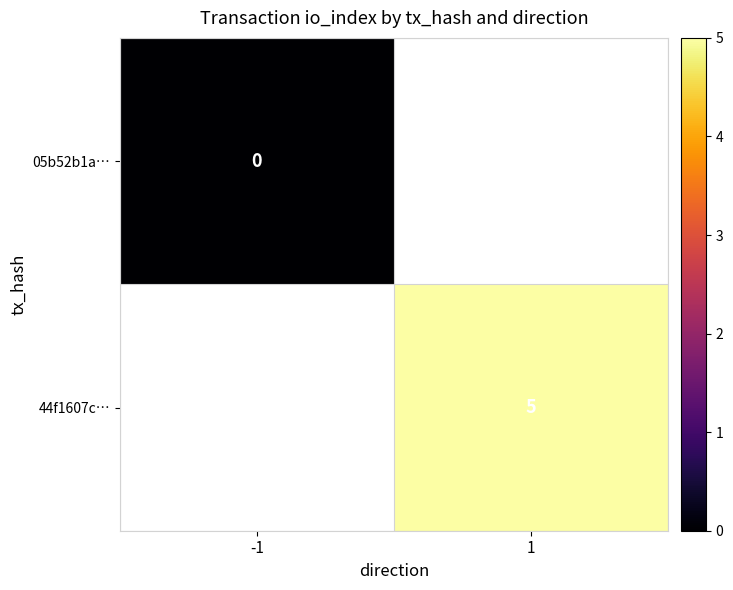

What is the maximum value shown in the chart?

5.0